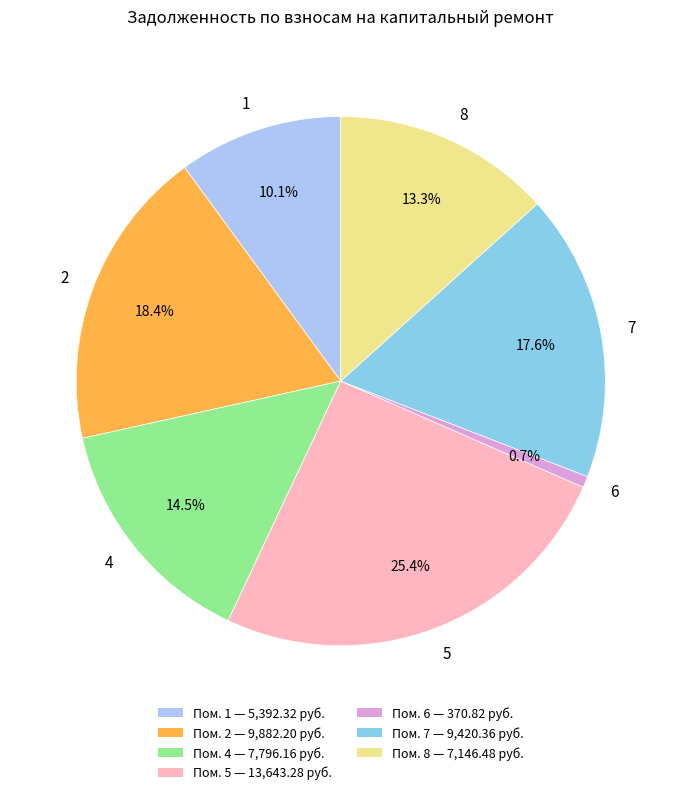

To the nearest percent, what portion does 7 represent?

18%